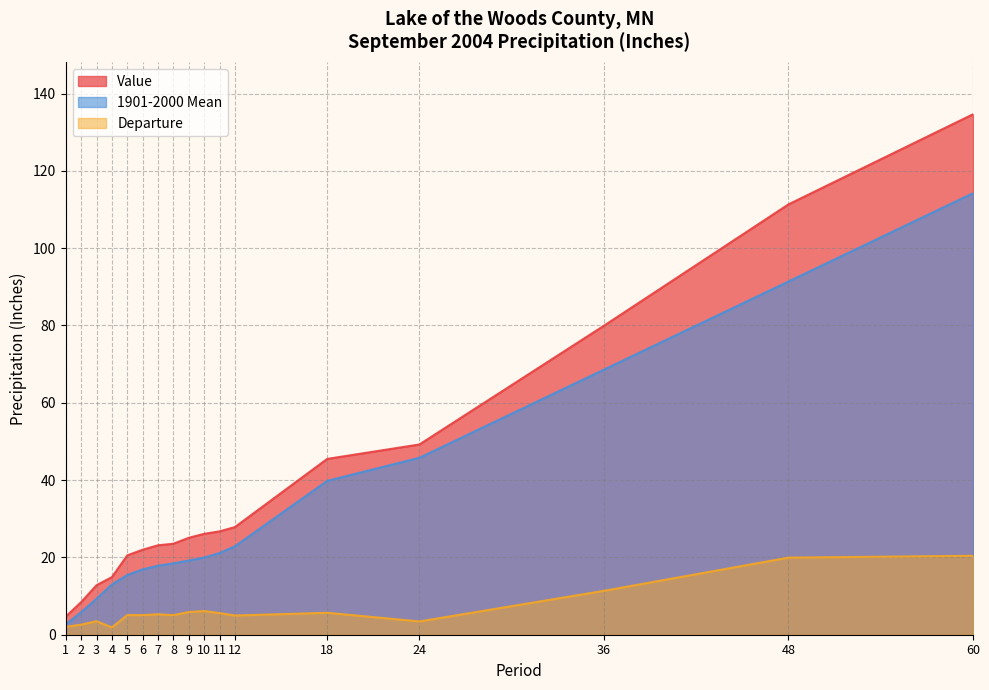

The 1901-2000 Mean series shows 10.8 at 6. True or false?

False